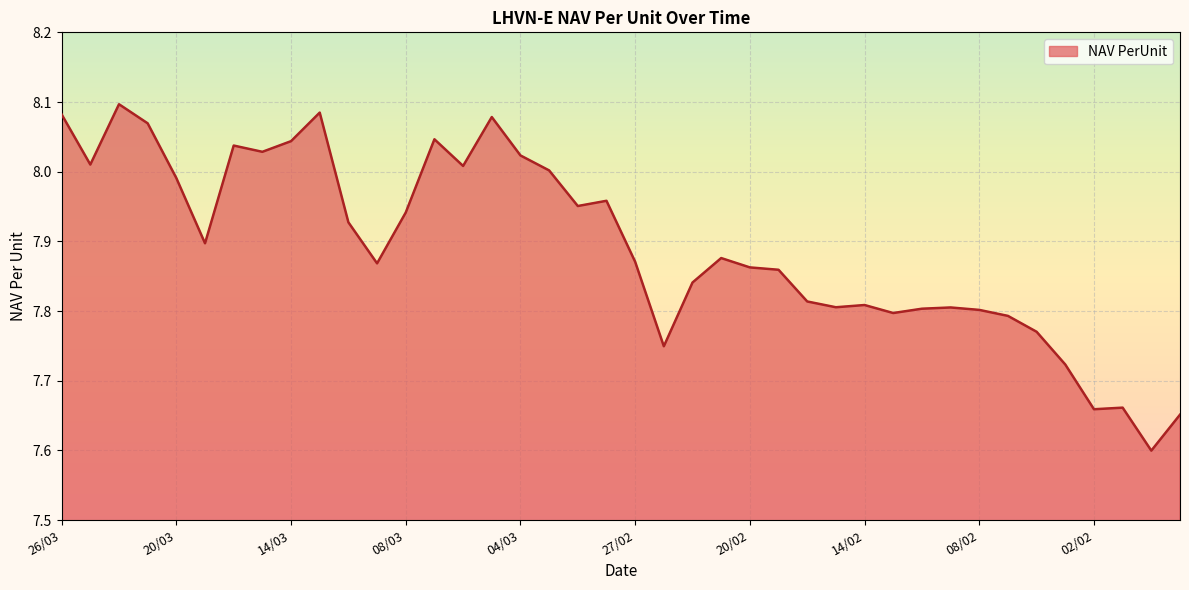

What is the minimum value shown in the chart?

7.6